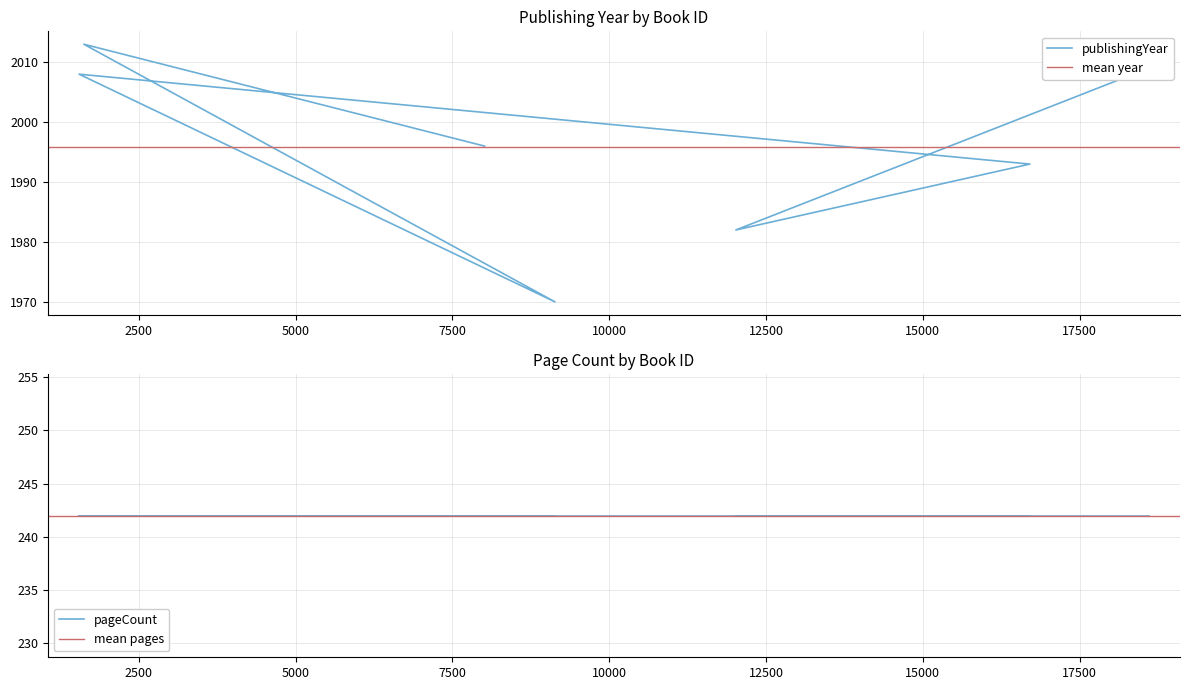

How many points are higher than both their immediate neighbors (excluding endpoints)?

2